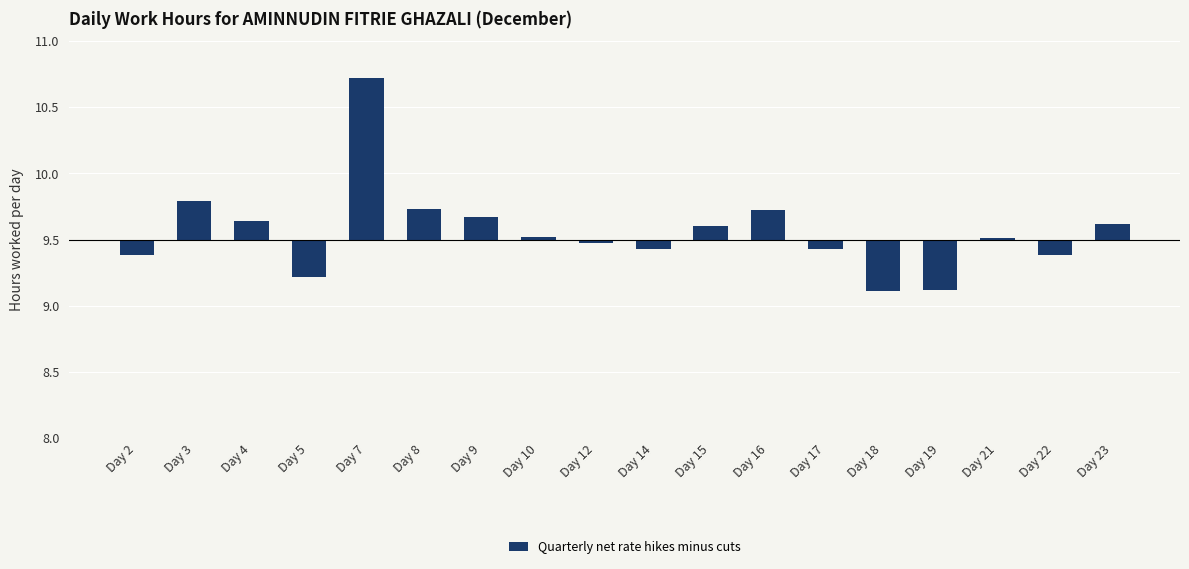

Does the chart contain any negative values?

Yes